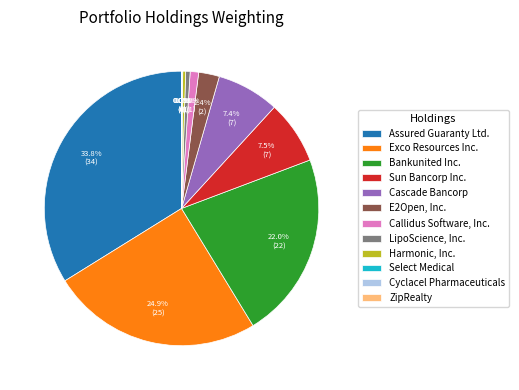

Which has a higher value, Cascade Bancorp or Assured Guaranty Ltd.?

Assured Guaranty Ltd.